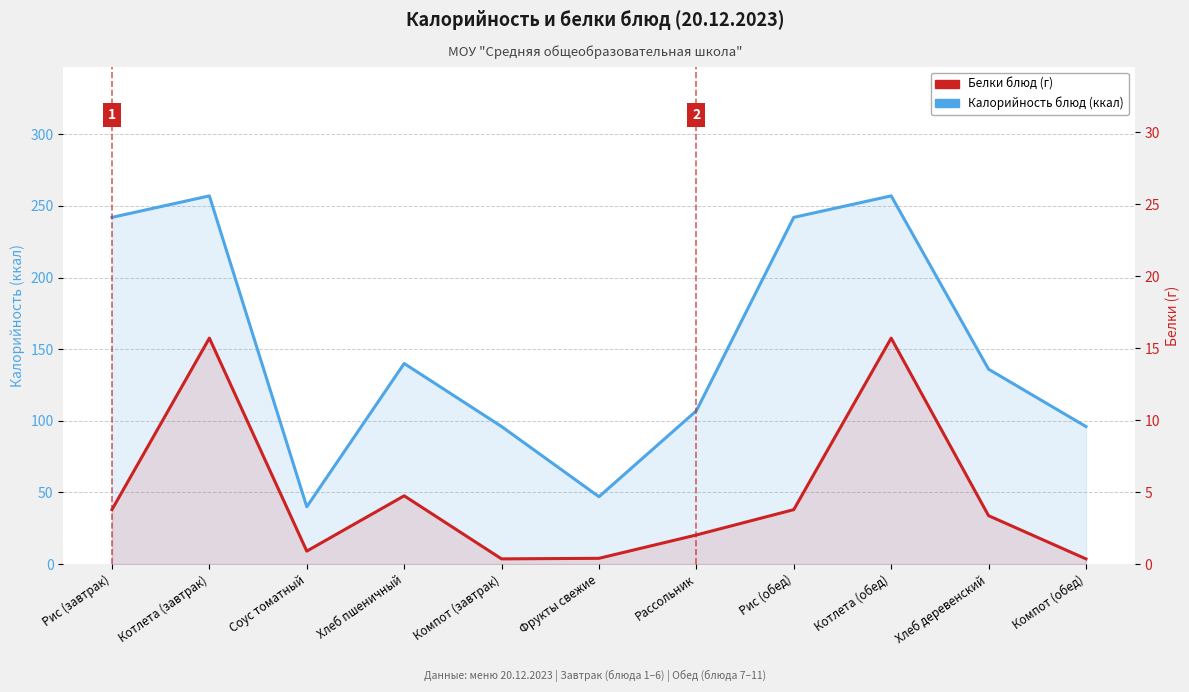

What is the average value of the Калорийность (ккал) series?

150.9